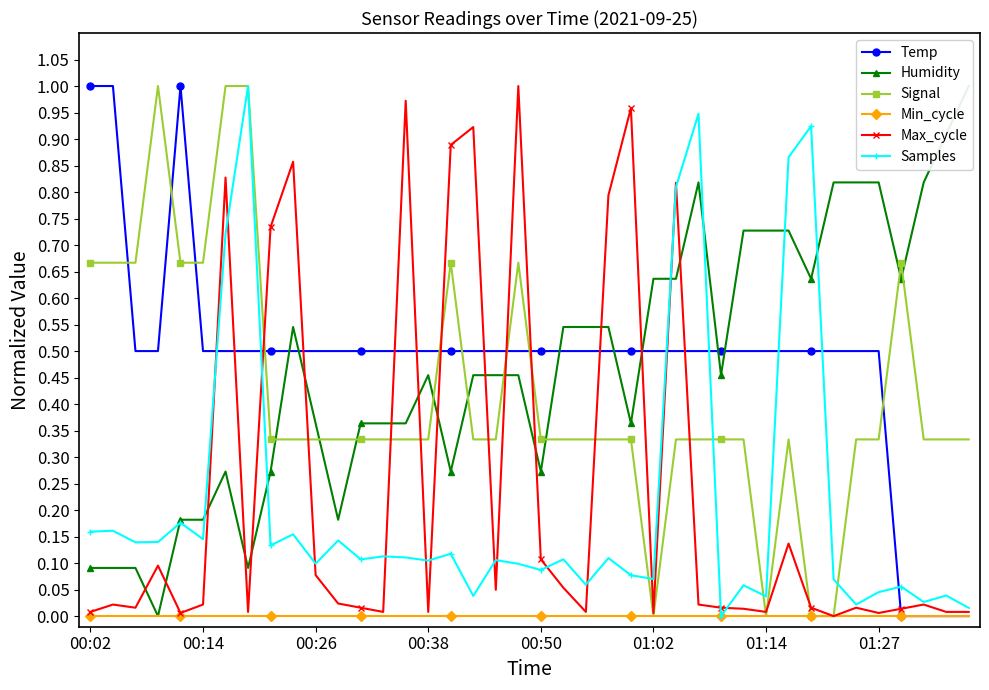

Reading right to left, list all the values displayed in this chart.

Temp: 0.0	0.0	0.0	0.0	0.5	0.5	0.5	0.5	0.5	0.5	0.5	0.5	0.5	0.5	0.5	0.5	0.5	0.5	0.5	0.5	0.5	0.5	0.5	0.5	0.5	0.5	0.5	0.5	0.5	0.5	0.5	0.5	0.5	0.5	0.5	1.0	0.5	0.5	1.0	1.0
Humidity: 1.0	0.9	0.8	0.6	0.8	0.8	0.8	0.6	0.7	0.7	0.7	0.5	0.8	0.6	0.6	0.4	0.5	0.5	0.5	0.3	0.5	0.5	0.5	0.3	0.5	0.4	0.4	0.4	0.2	0.4	0.5	0.3	0.1	0.3	0.2	0.2	0.0	0.1	0.1	0.1
Signal: 0.3	0.3	0.3	0.7	0.3	0.3	0.0	0.0	0.3	0.0	0.3	0.3	0.3	0.3	0.0	0.3	0.3	0.3	0.3	0.3	0.7	0.3	0.3	0.7	0.3	0.3	0.3	0.3	0.3	0.3	0.3	0.3	1.0	1.0	0.7	0.7	1.0	0.7	0.7	0.7
Min_cycle: 0.0	0.0	0.0	0.0	0.0	0.0	0.0	0.0	0.0	0.0	0.0	0.0	0.0	0.0	0.0	0.0	0.0	0.0	0.0	0.0	0.0	0.0	0.0	0.0	0.0	0.0	0.0	0.0	0.0	0.0	0.0	0.0	0.0	0.0	0.0	0.0	0.0	0.0	0.0	0.0
Max_cycle: 0.0	0.0	0.0	0.0	0.0	0.0	0.0	0.0	0.1	0.0	0.0	0.0	0.0	0.8	0.0	1.0	0.8	0.0	0.1	0.1	1.0	0.0	0.9	0.9	0.0	1.0	0.0	0.0	0.0	0.1	0.9	0.7	0.0	0.8	0.0	0.0	0.1	0.0	0.0	0.0
Samples: 0.0	0.0	0.0	0.1	0.0	0.0	0.1	0.9	0.9	0.0	0.1	0.0	0.9	0.8	0.1	0.1	0.1	0.1	0.1	0.1	0.1	0.1	0.0	0.1	0.1	0.1	0.1	0.1	0.1	0.1	0.2	0.1	1.0	0.7	0.1	0.2	0.1	0.1	0.2	0.2